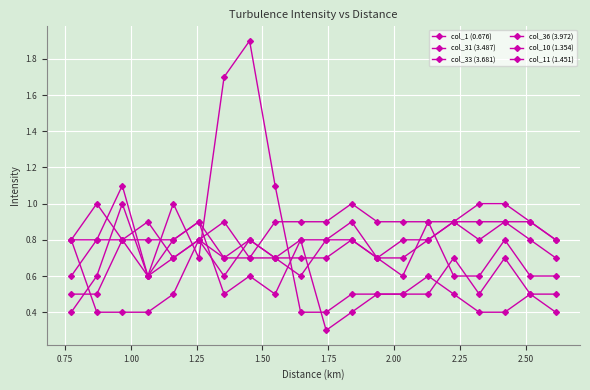

How many distinct data groups are displayed?

6